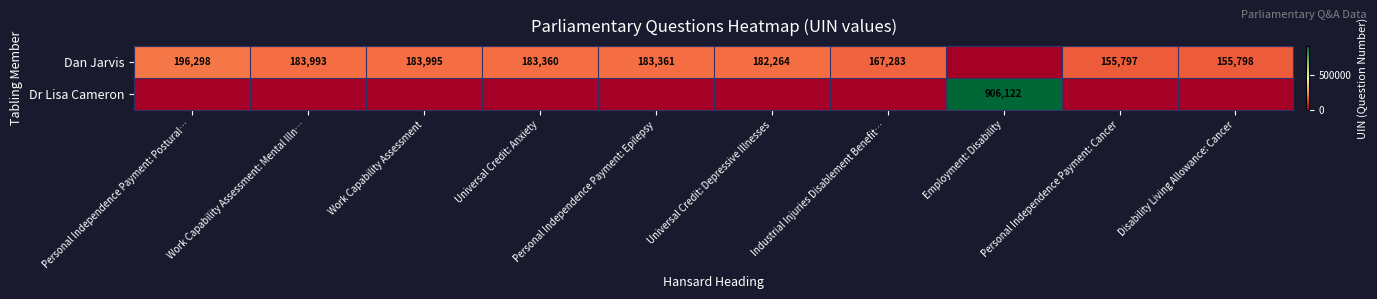

True or false: Dan Jarvis has a value of 183361 at Personal Independence Payment: Epilepsy.

True